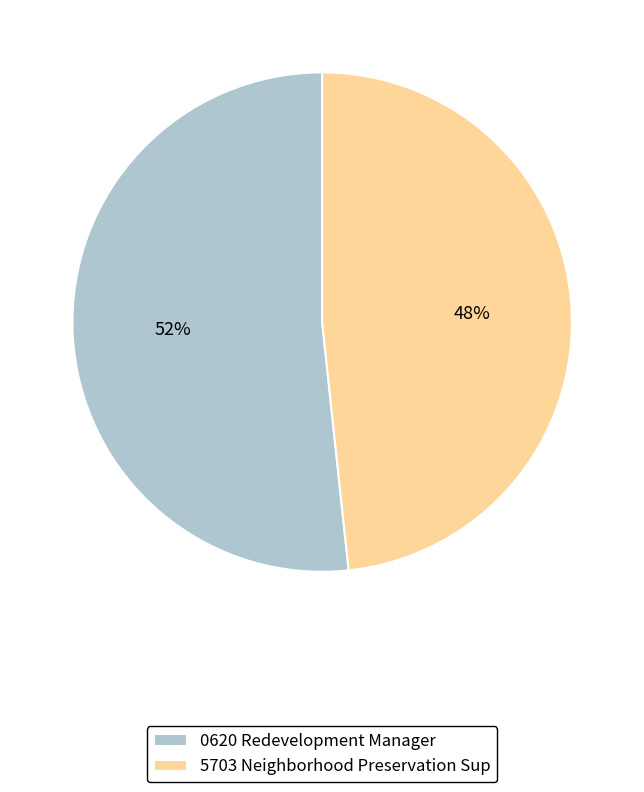

Which slice represents more than half of the pie?

0620 Redevelopment Manager